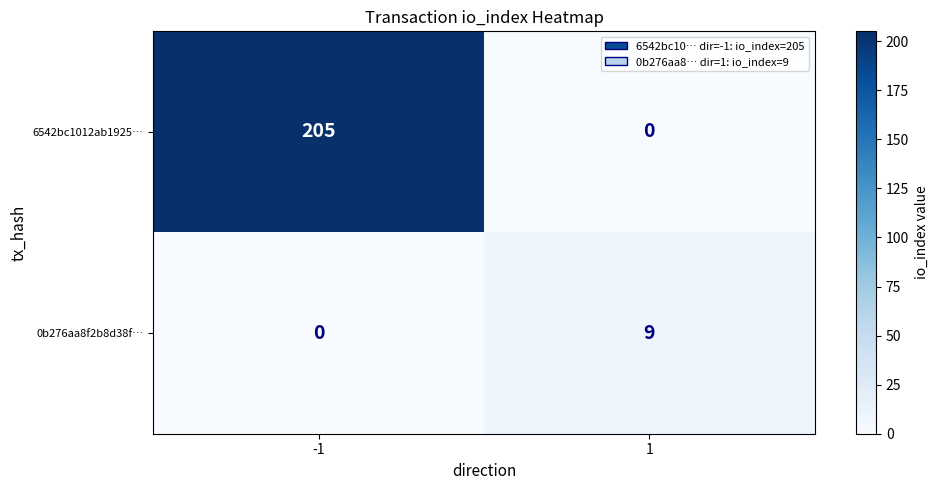

The value of 6542bc1012ab1925… at 1 is 0. True or false?

True